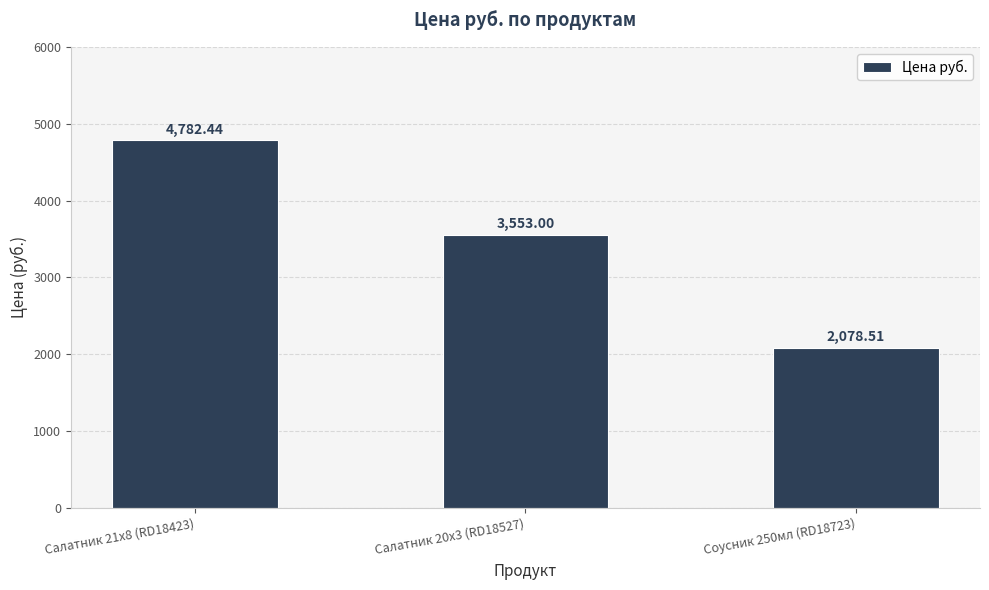

Reading right to left, extract all data points from this chart.

Соусник 250мл (RD18723)=2078.5	Салатник 20х3 (RD18527)=3553.0	Салатник 21x8 (RD18423)=4782.4